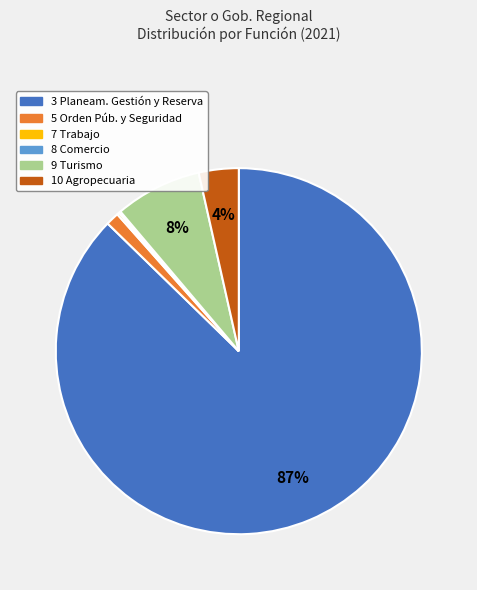

Does 9 Turismo account for over 50% of the chart?

No